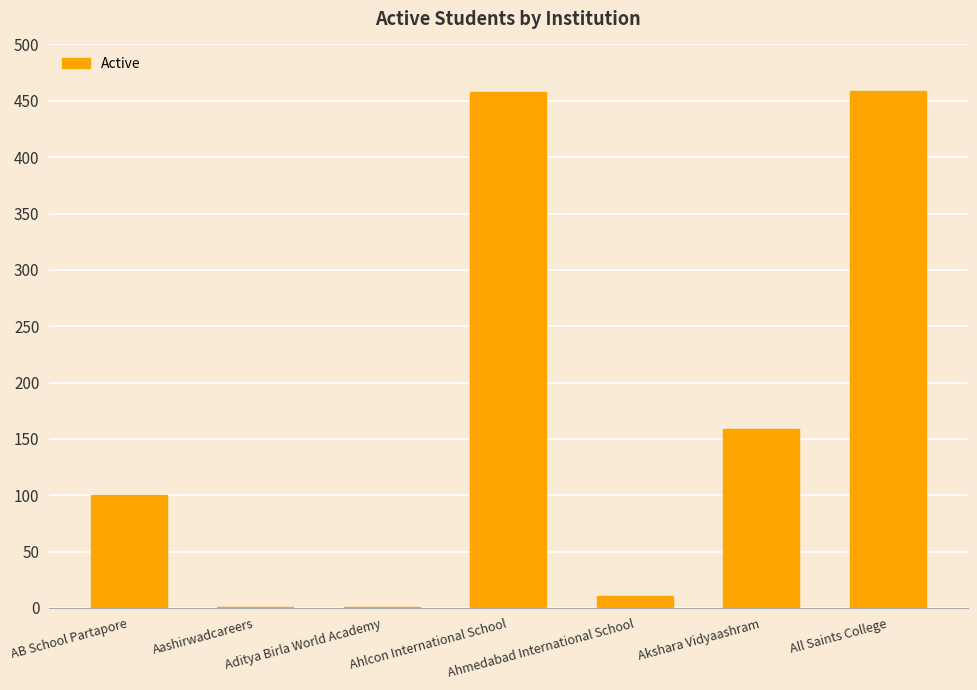

What is the greatest value displayed?

459